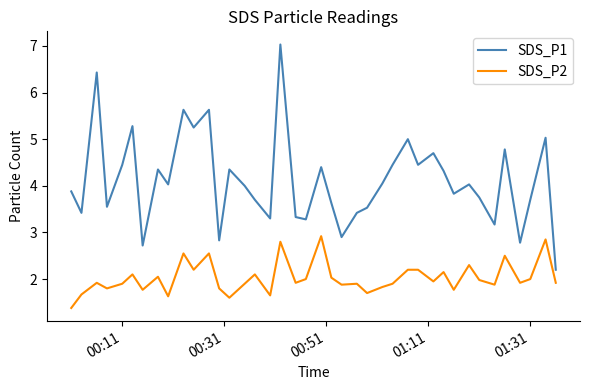

What is the greatest value displayed?

7.0